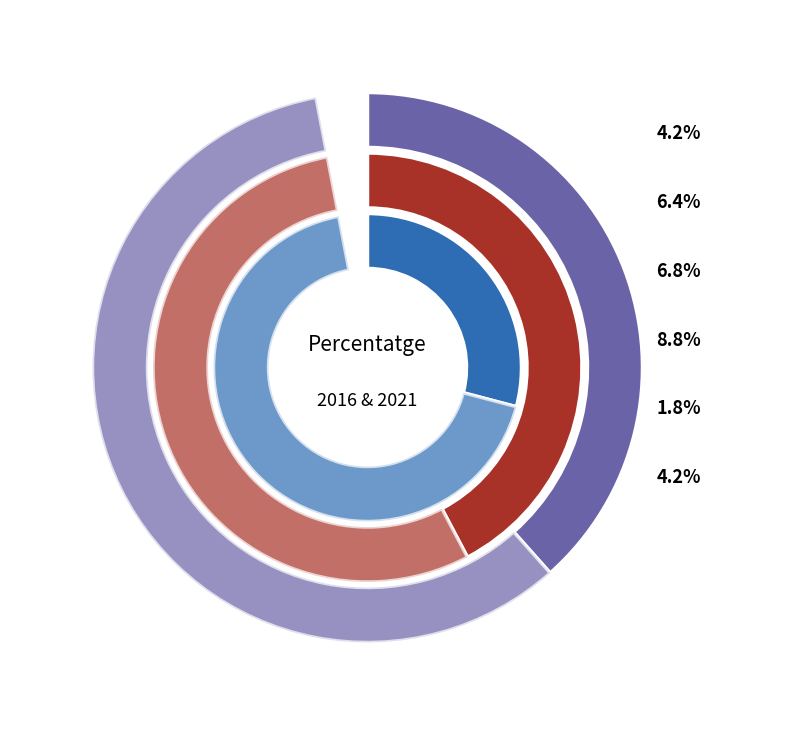

Rank the series by their maximum value, from lowest to highest.

Dones, Total, Homes